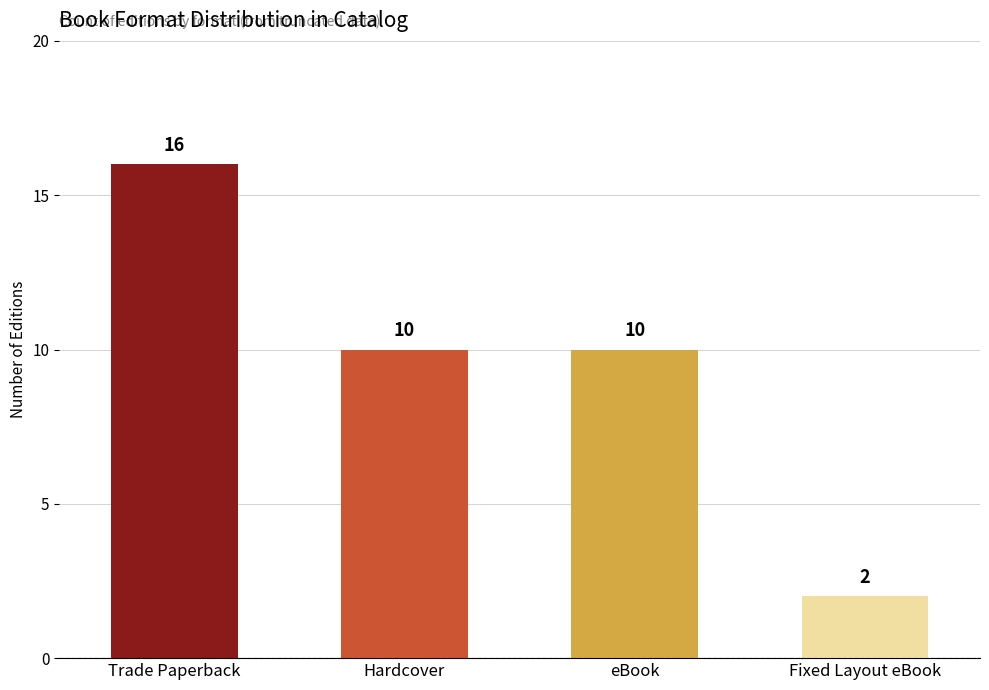

Are the bars horizontal?

No